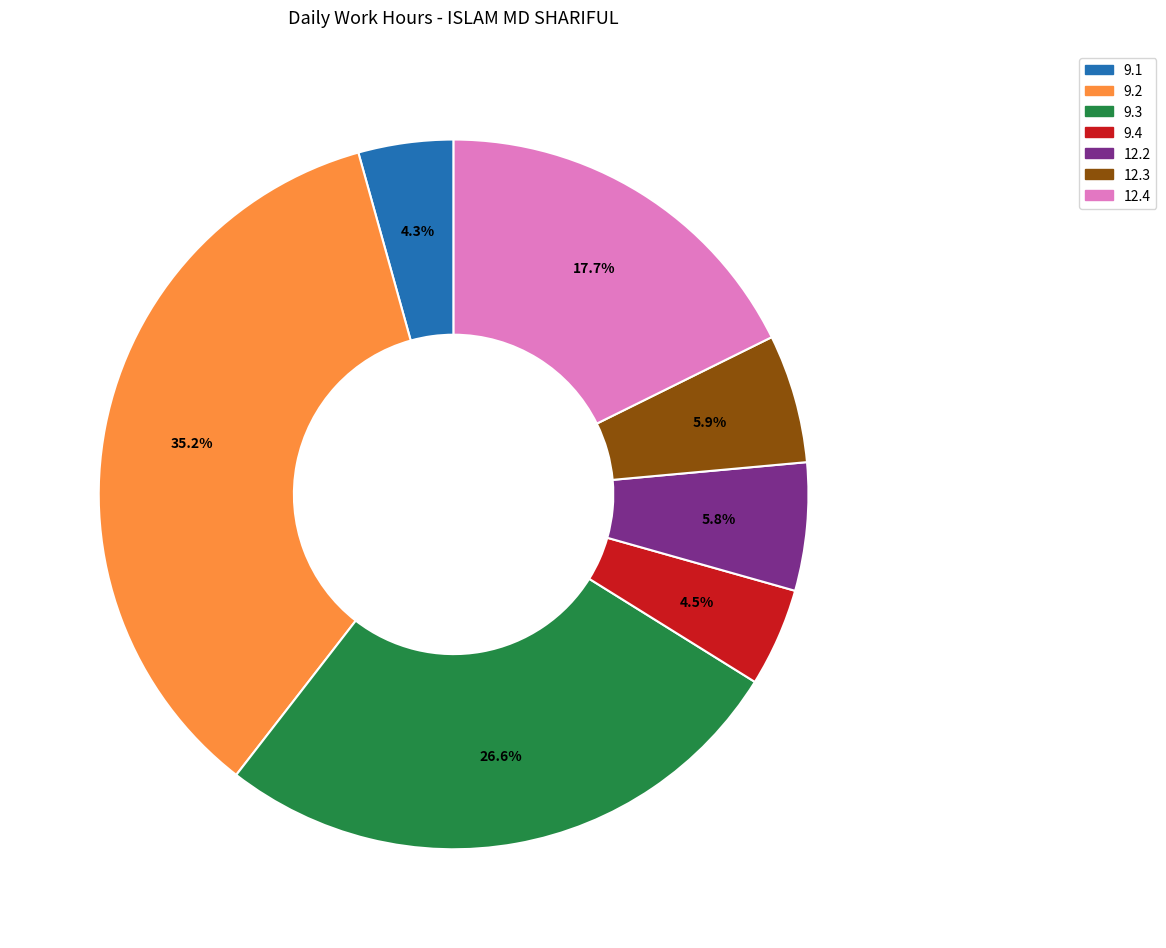

Which category has the biggest portion of the pie?

9.2